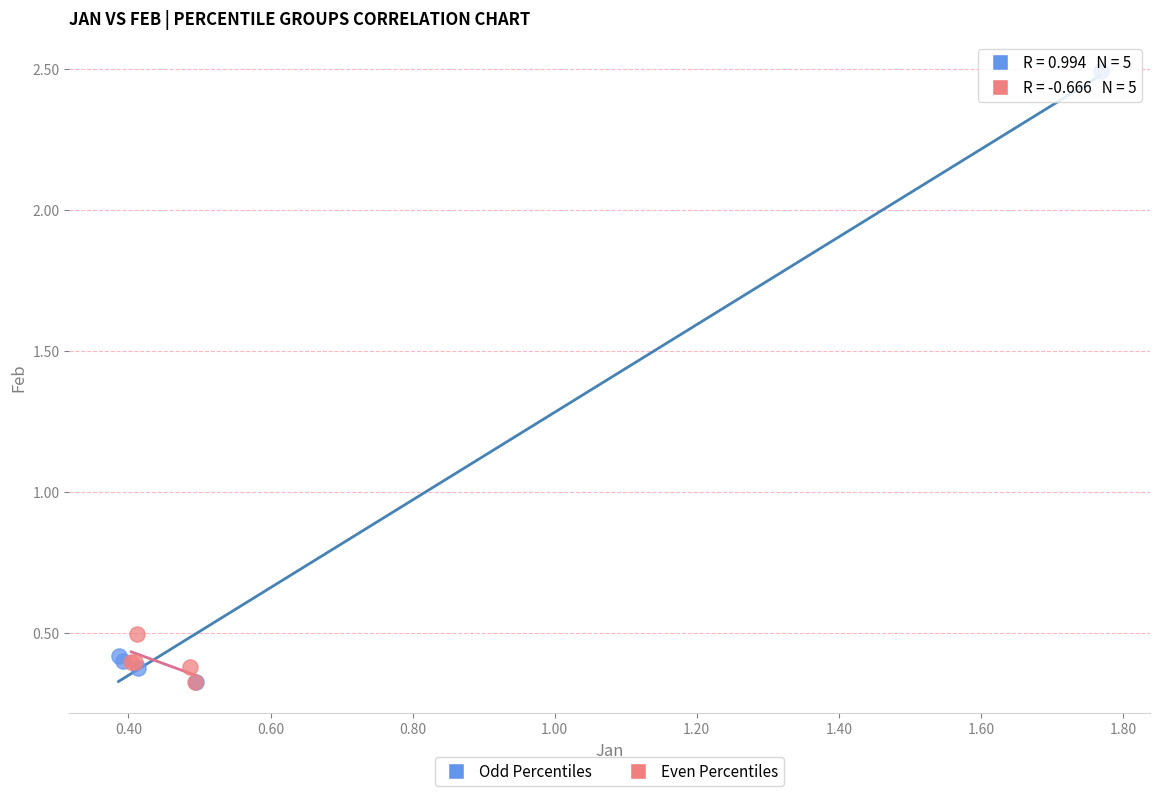

Which series reaches the maximum Y coordinate?

Odd Percentiles